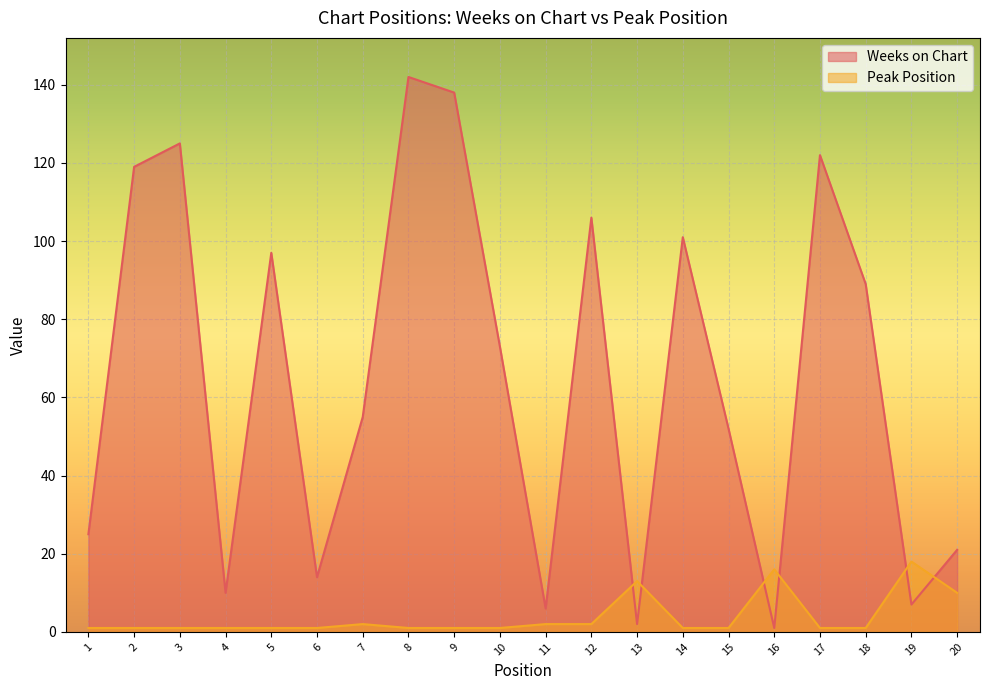

After their last crossing, which series has the higher values: Weeks on Chart or Peak Position?

Weeks on Chart